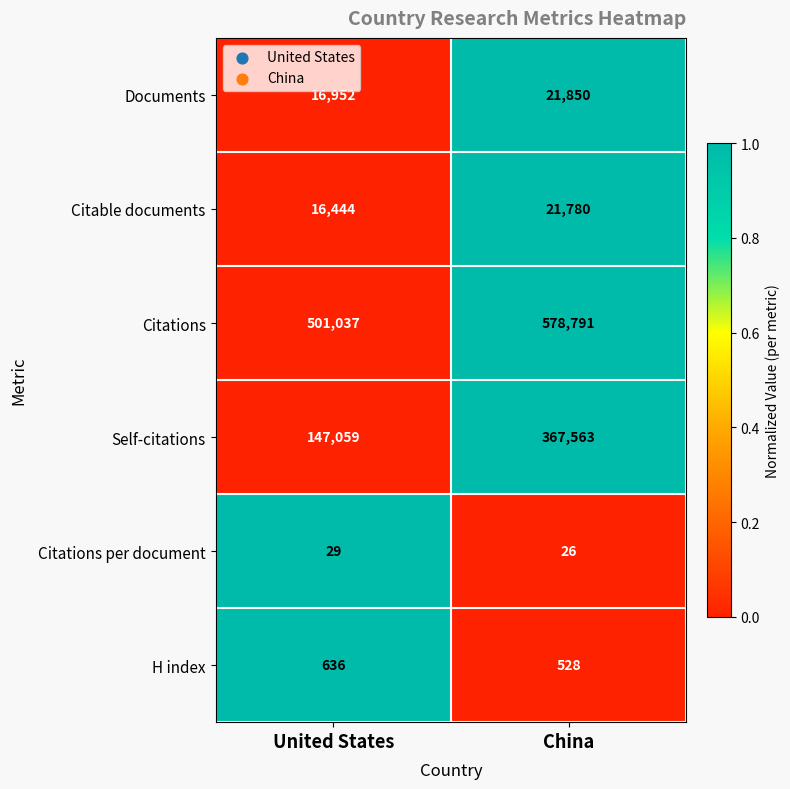

Which series has the largest total across all categories?

Citations